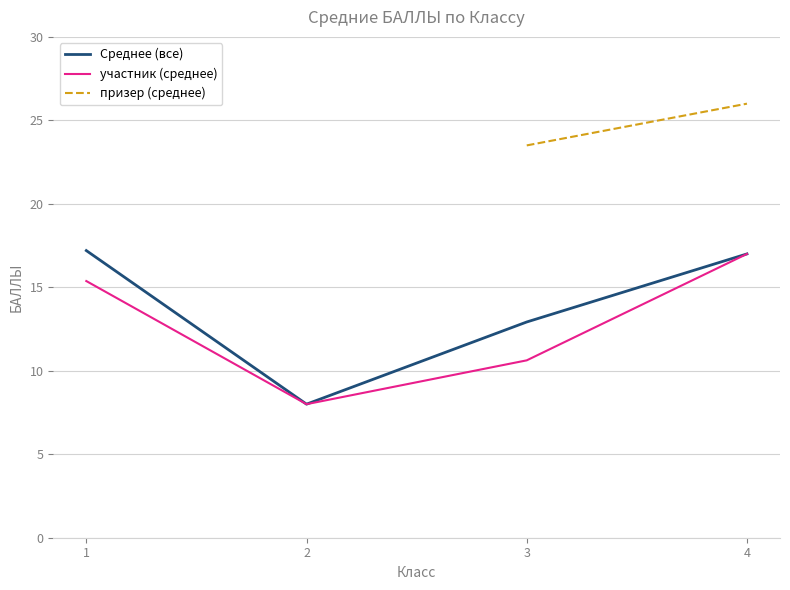

True or false: призер (среднее) has a value of 44.3 at 4.

False